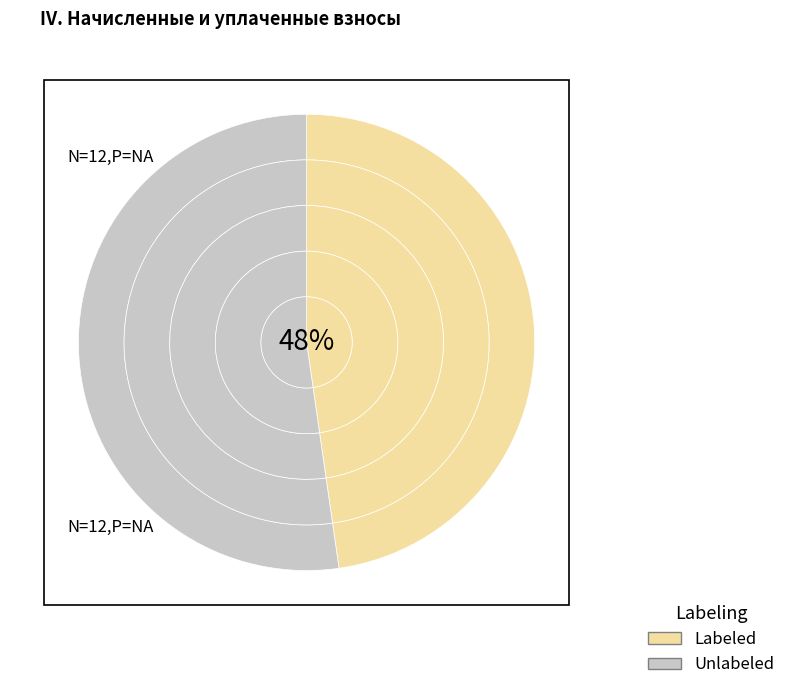

At 11, list the series in order from smallest to largest.

Labeled, Unlabeled